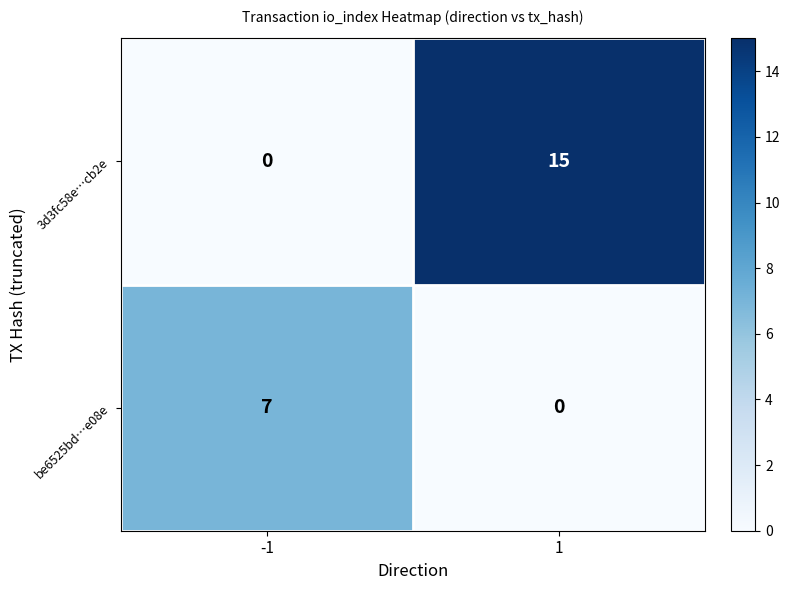

Rank the series at 1 from lowest to highest value.

be6525bd…e08e, 3d3fc58e…cb2e